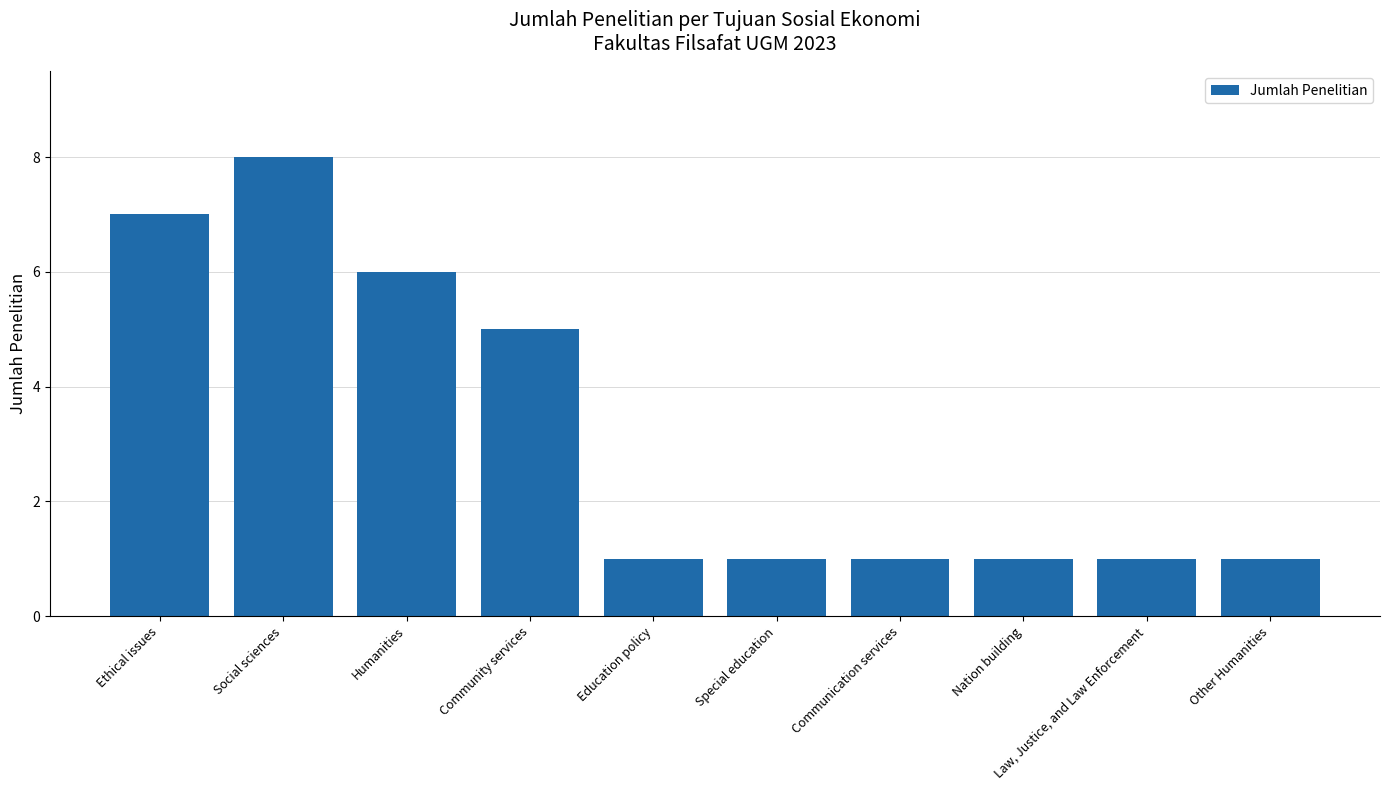

How many values are between 1 and 6?

8